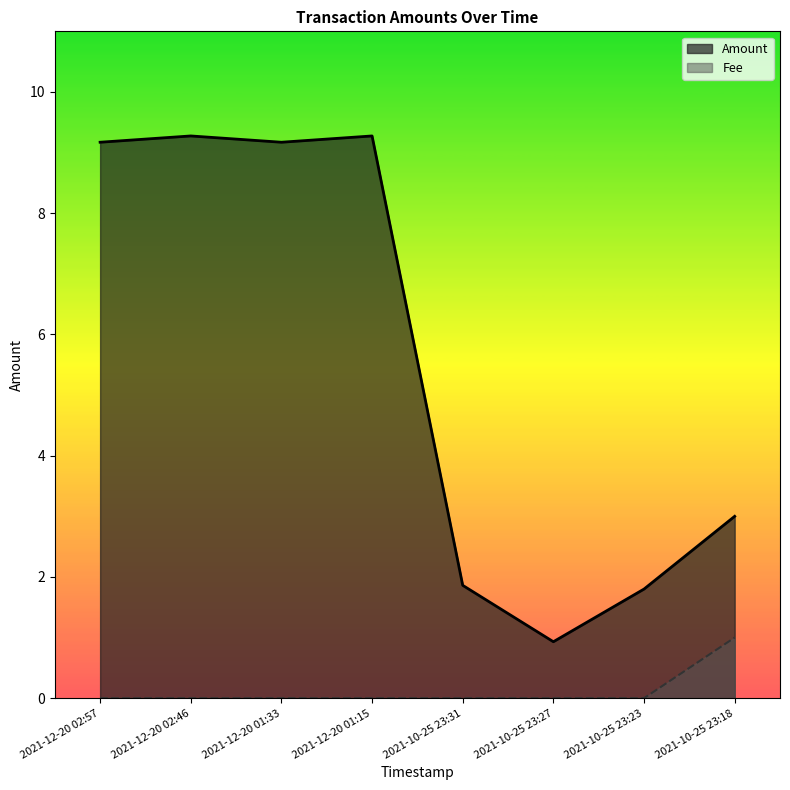

What is the lowest value of the Amount series?

0.9